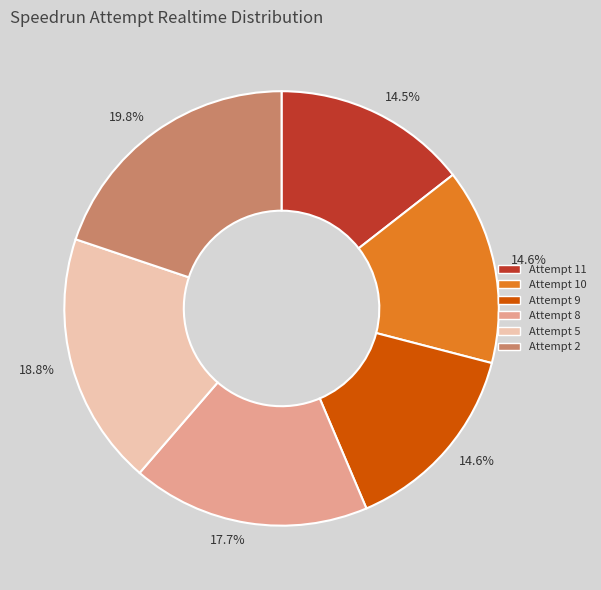

What is the largest slice in the pie chart?

Attempt 2